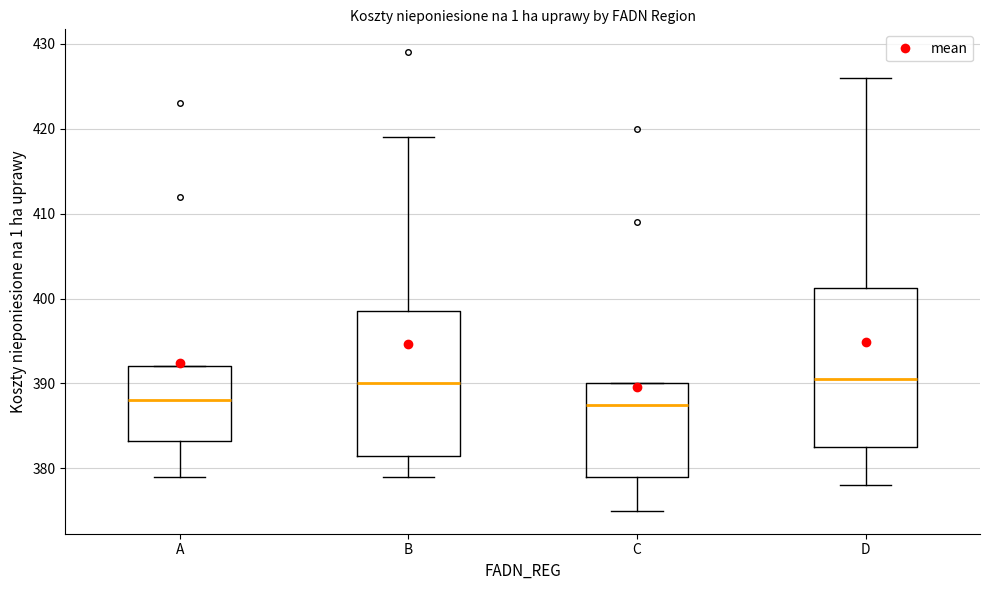

Which box is the tallest, from its lower edge to its upper edge?

D